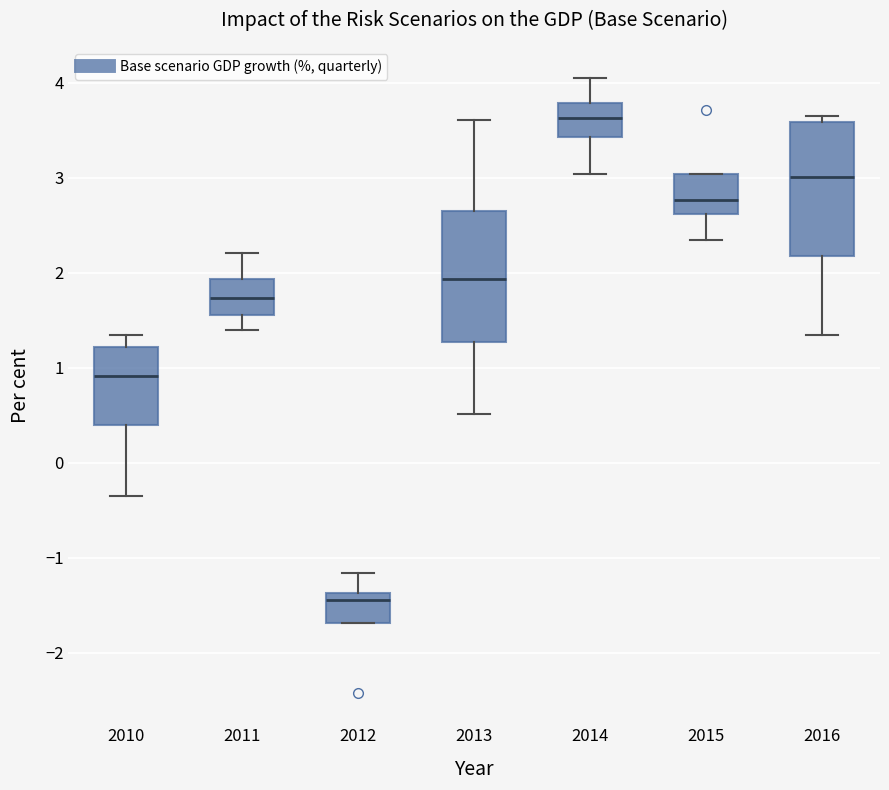

Where does the median line of the box at x = 2013 sit on the y-axis? The values are not printed on the chart, so give them approximately, as read against the axis.

1.9